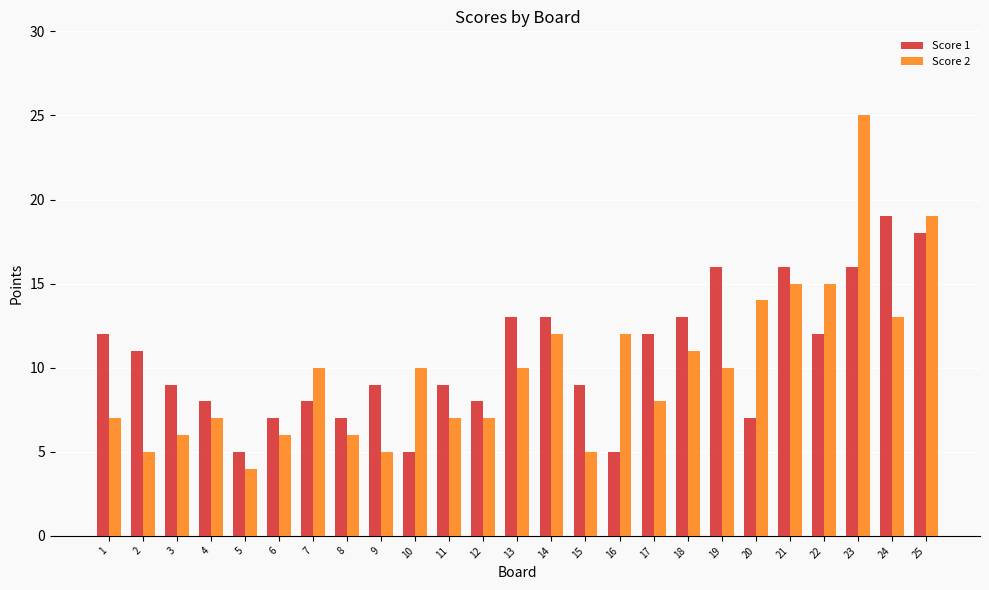

How many data points in Score 2 are less than 10?

12